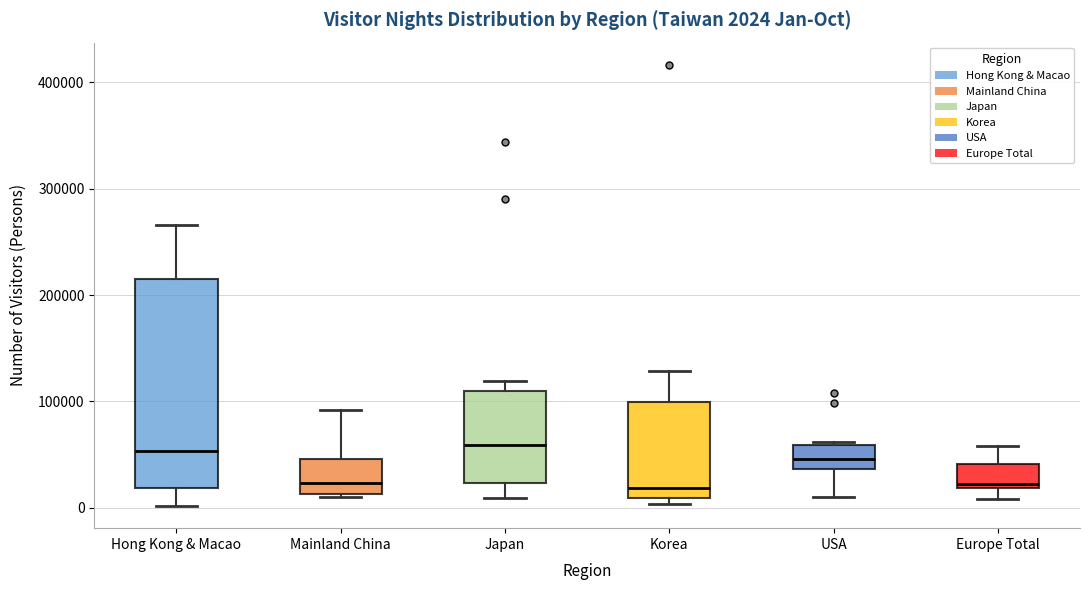

Which box is the tallest, from its lower edge to its upper edge?

Hong Kong & Macao